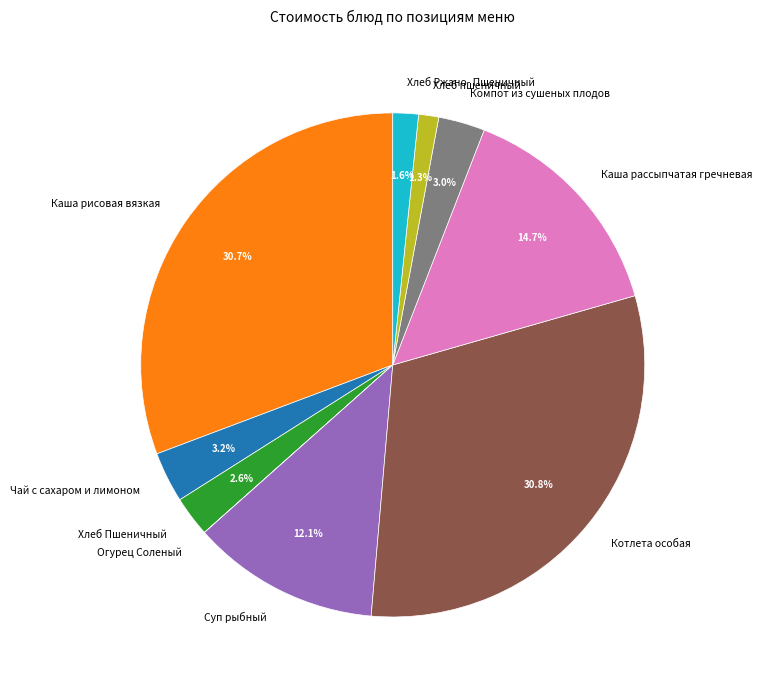

To the nearest percent, what percentage of the pie is Суп рыбный?

12%